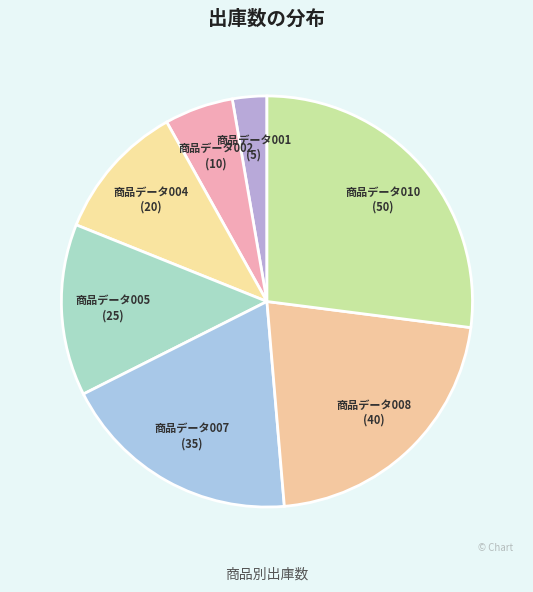

Rank the categories by value from lowest to highest.

商品データ001, 商品データ002, 商品データ004, 商品データ005, 商品データ007, 商品データ008, 商品データ010